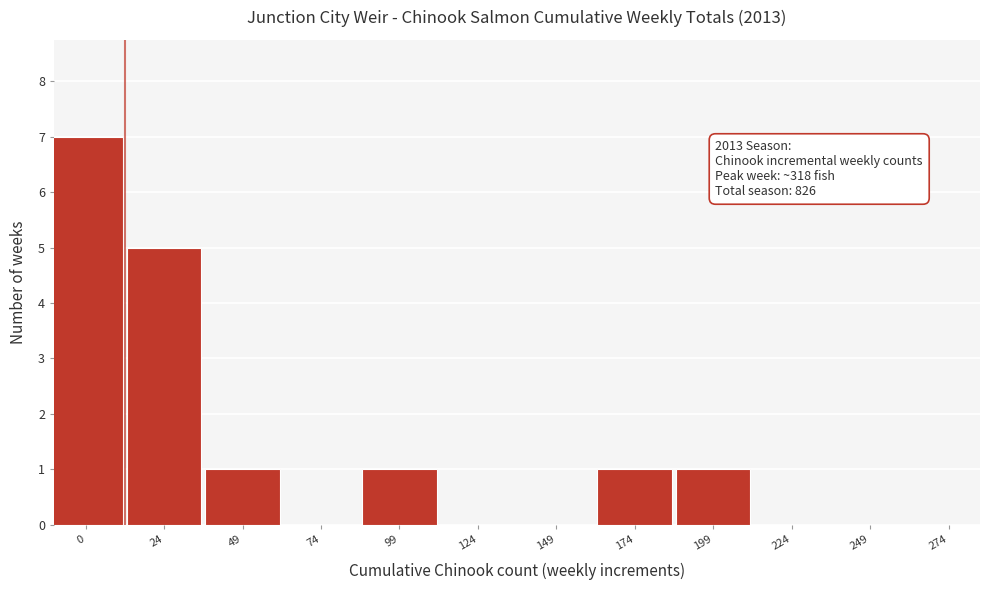

Reading right to left, list all the values displayed in this chart.

249=0	224=0	199=1	174=1	149=0	124=0	99=1	74=0	49=1	24=5	0=7